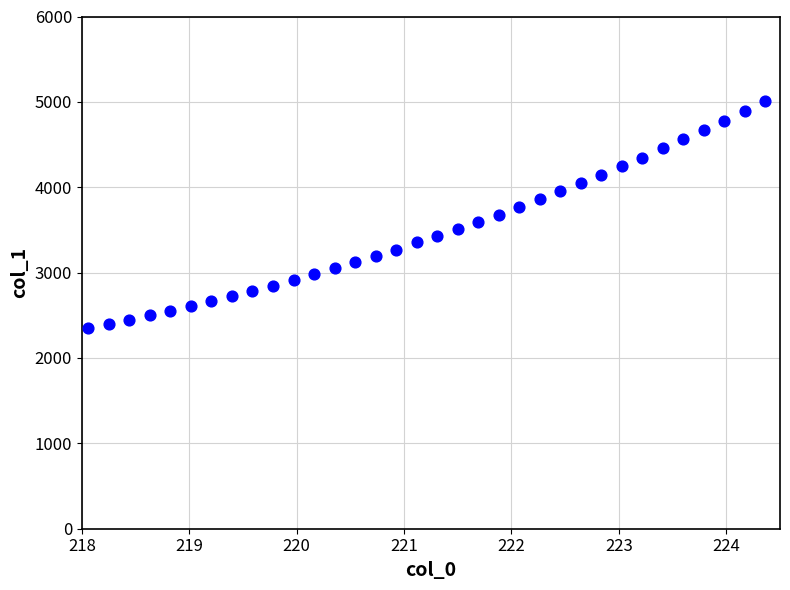

What is the range of X values (max minus min)?

6.3